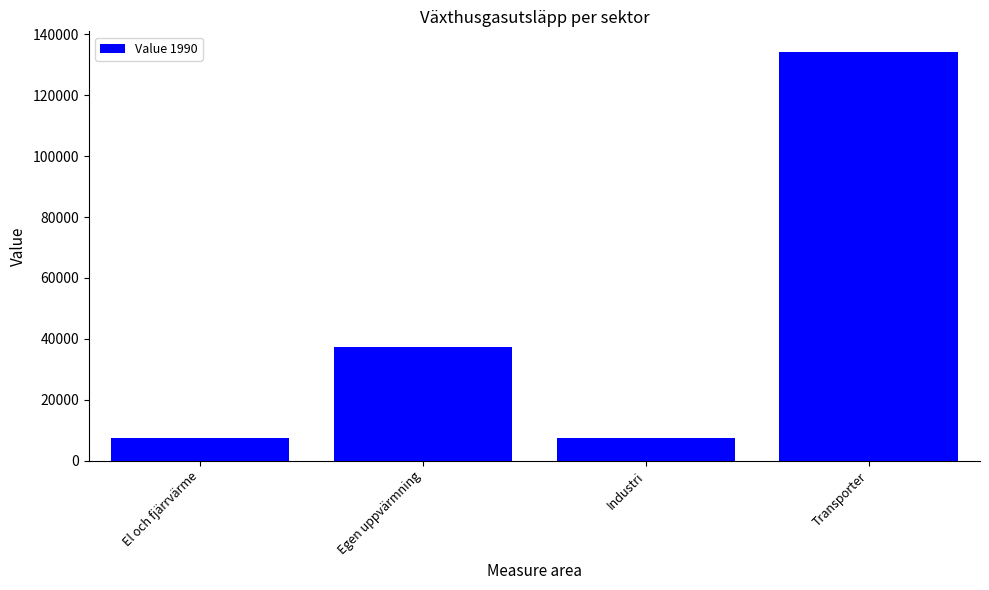

What is the label of the 1st bar from the left?

El och fjärrvärme